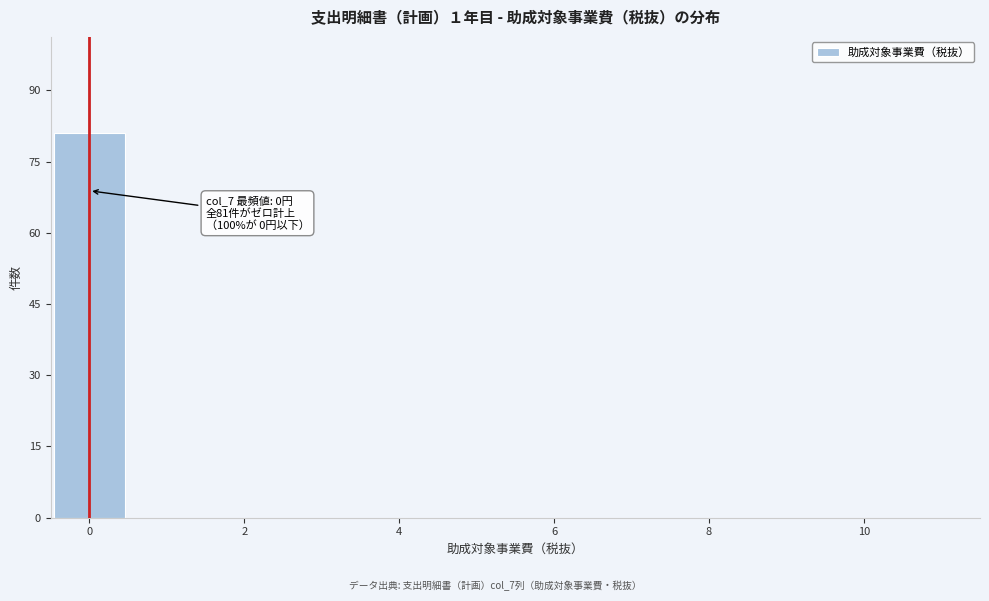

Which range on the x-axis has the tallest bar?

-0.5 to 0.5